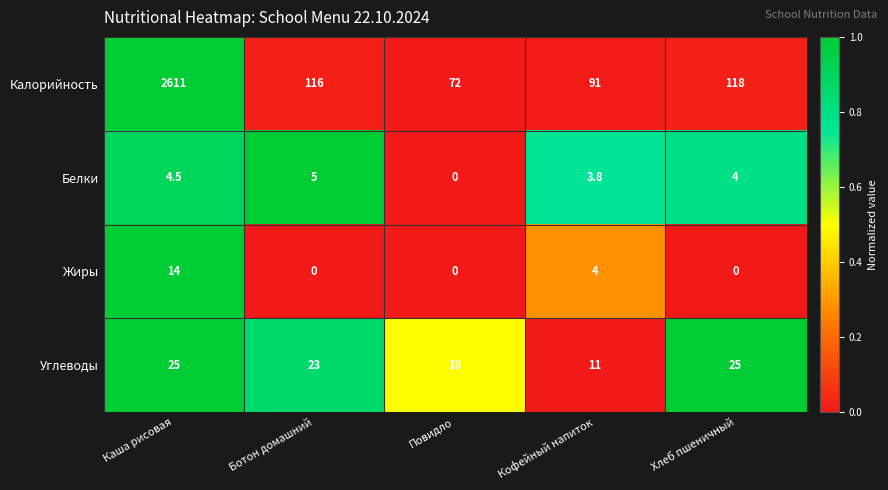

At Ботон домашний, list the series in order from smallest to largest.

Жиры, Белки, Углеводы, Калорийность